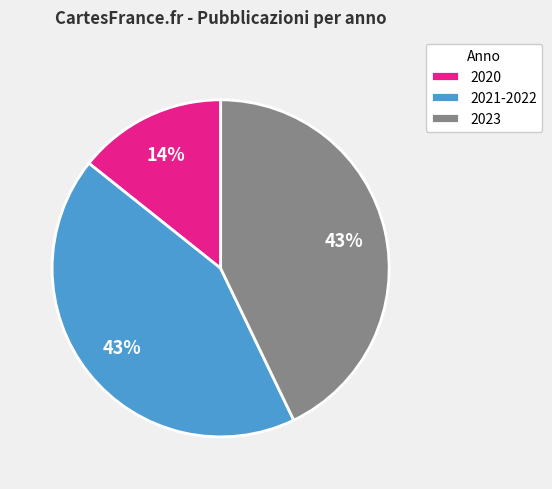

To the nearest percent, what is the difference between the 2023 and 2020 slice percentages?

29%